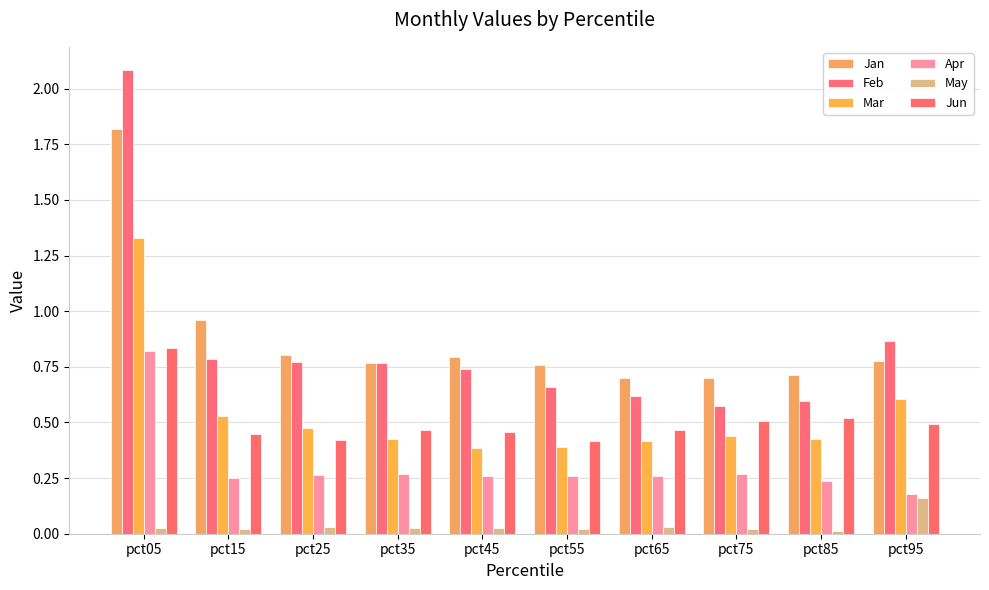

Which series has the largest total across all categories?

Jan